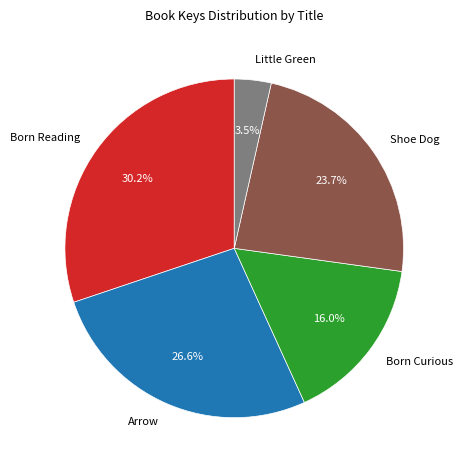

Does any single category account for the majority?

No